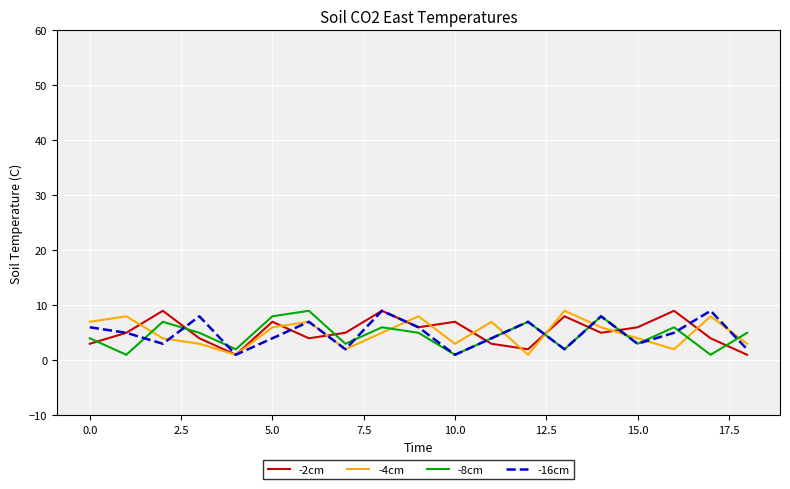

What is the greatest value displayed?

9